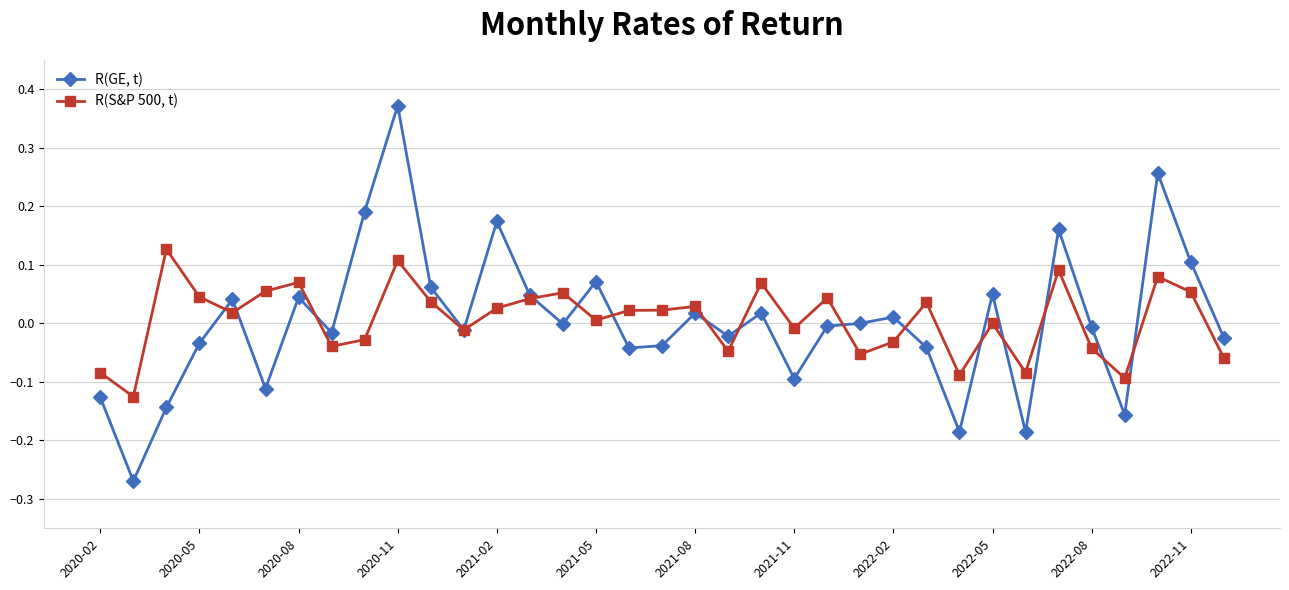

Does the chart have visible grid lines?

Yes